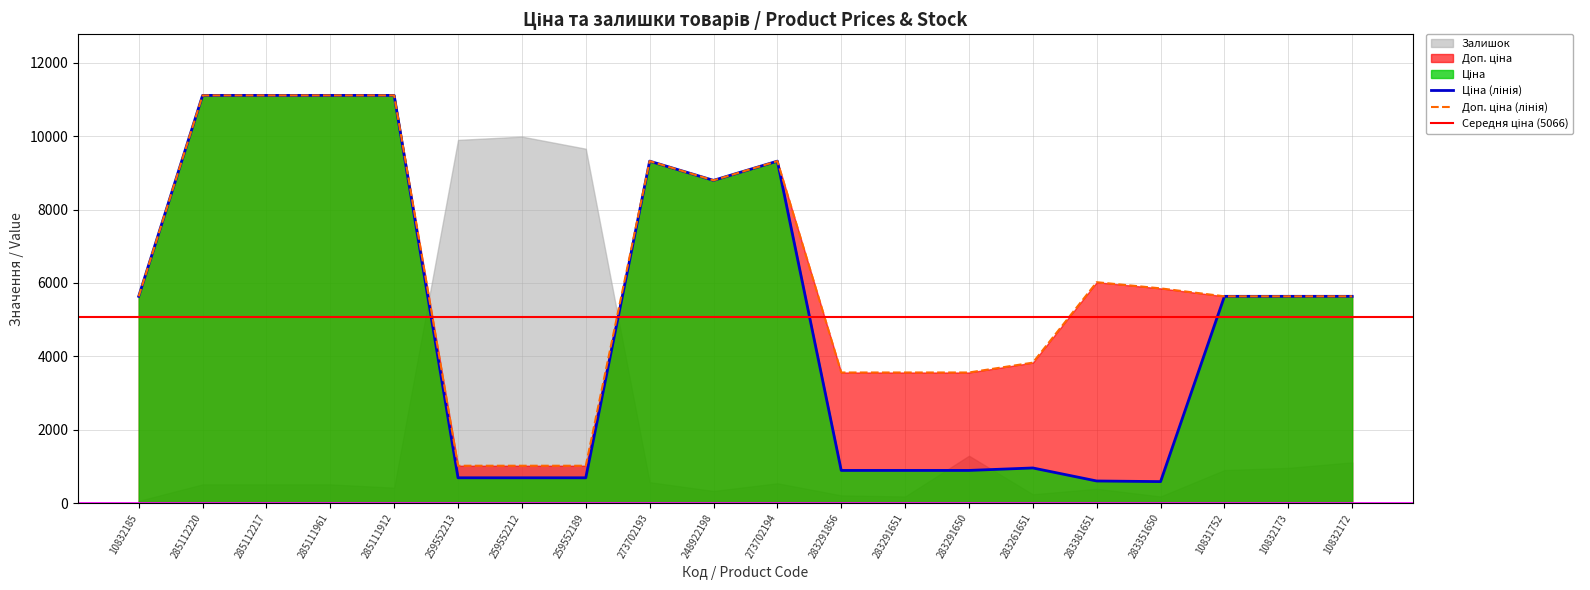

What is the label of the 17th point from the right?

285111961